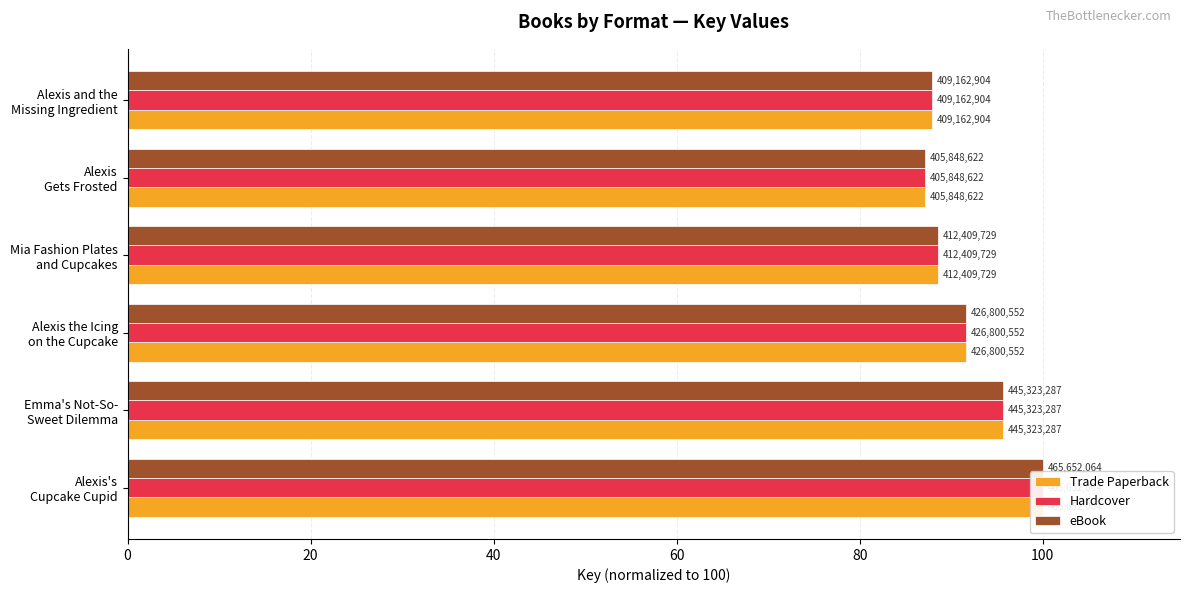

The value of eBook at Alexis Gets Frosted is 87.2. True or false?

True